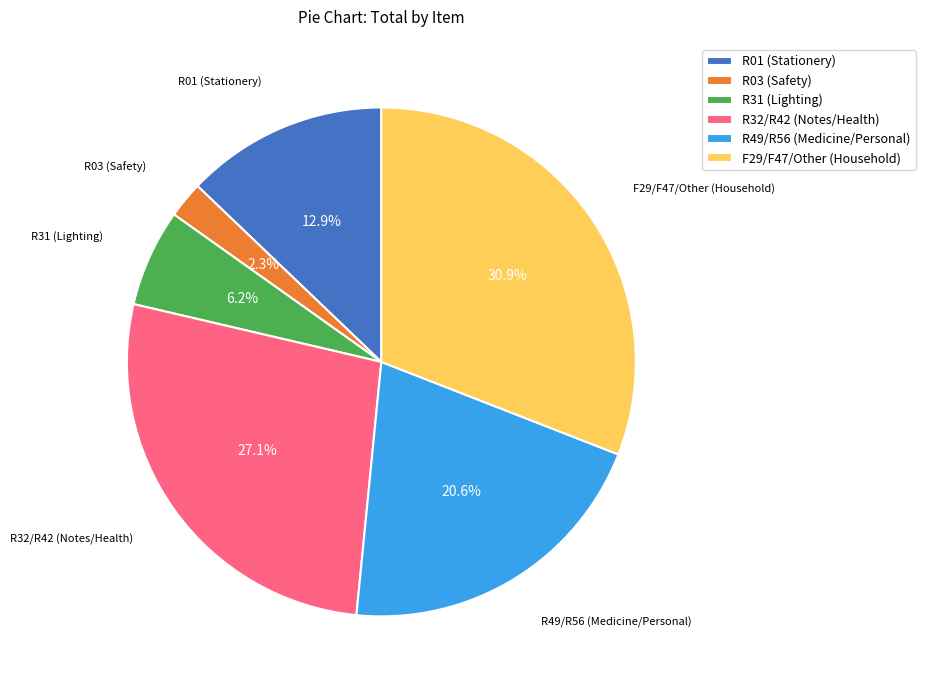

Which category has the biggest portion of the pie?

F29/F47/Other (Household)